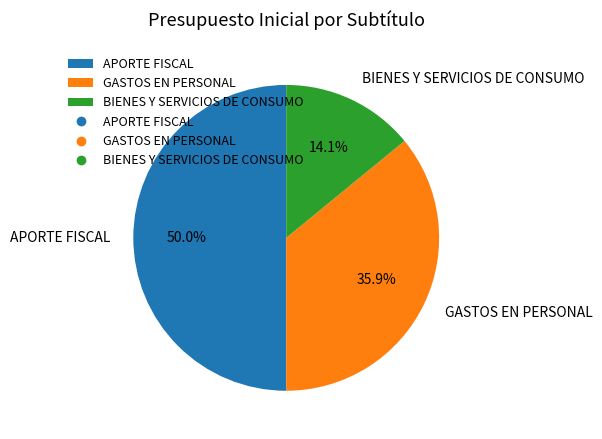

To the nearest percent, what is the average slice percentage?

33%